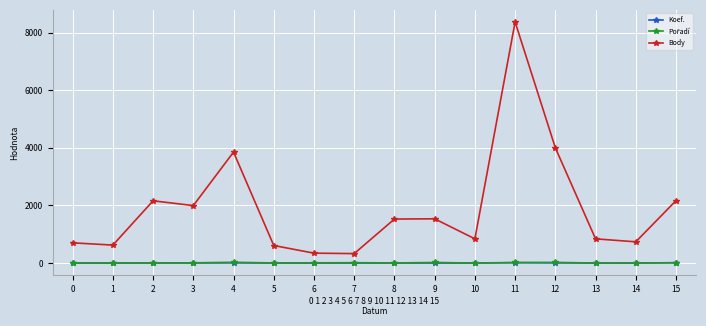

True or false: Koef. and Body cross at least once.

False